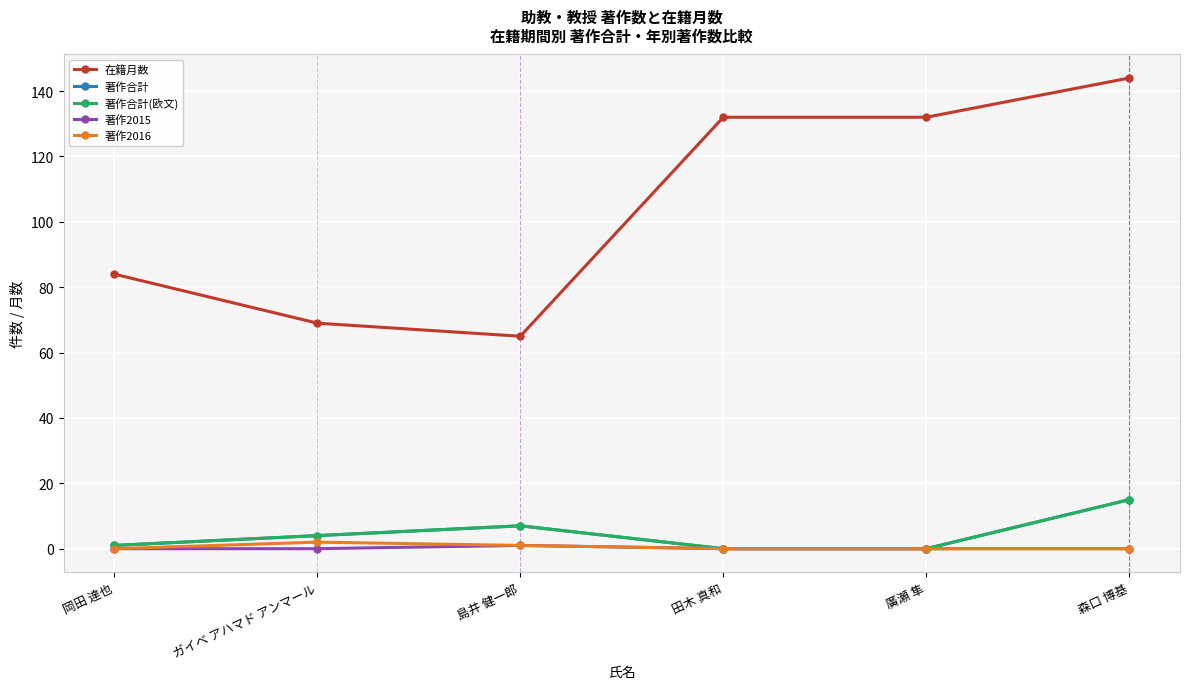

What is the sum of all 著作合計 values?

27